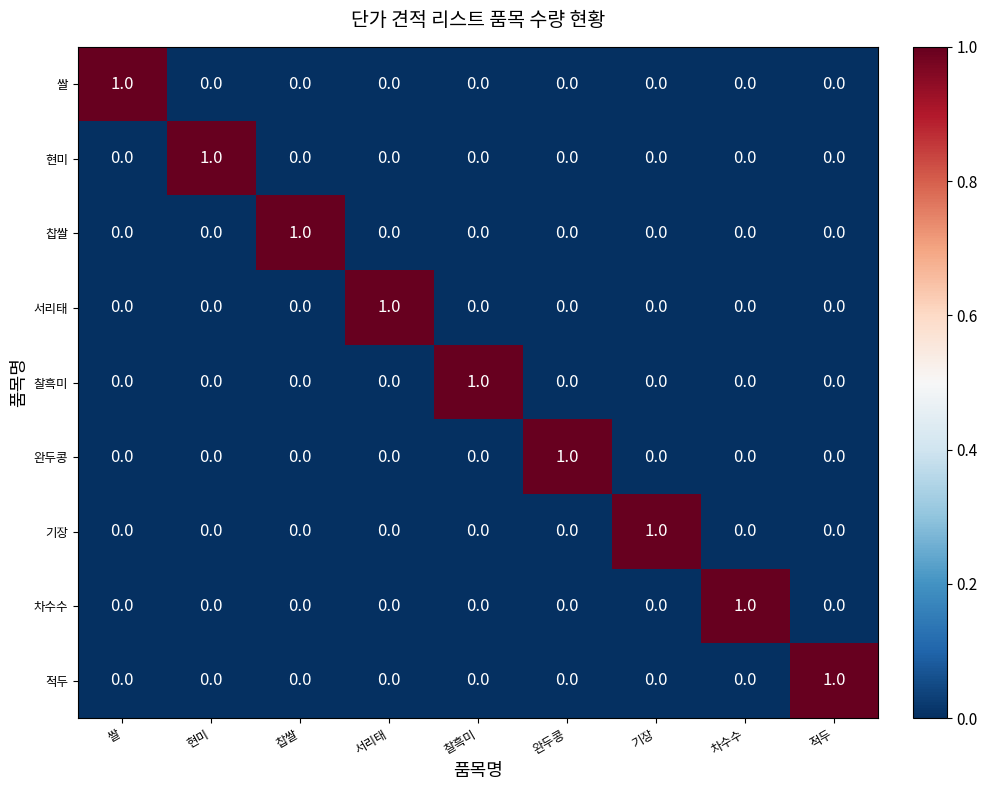

What is the total value across all series at 완두콩?

1